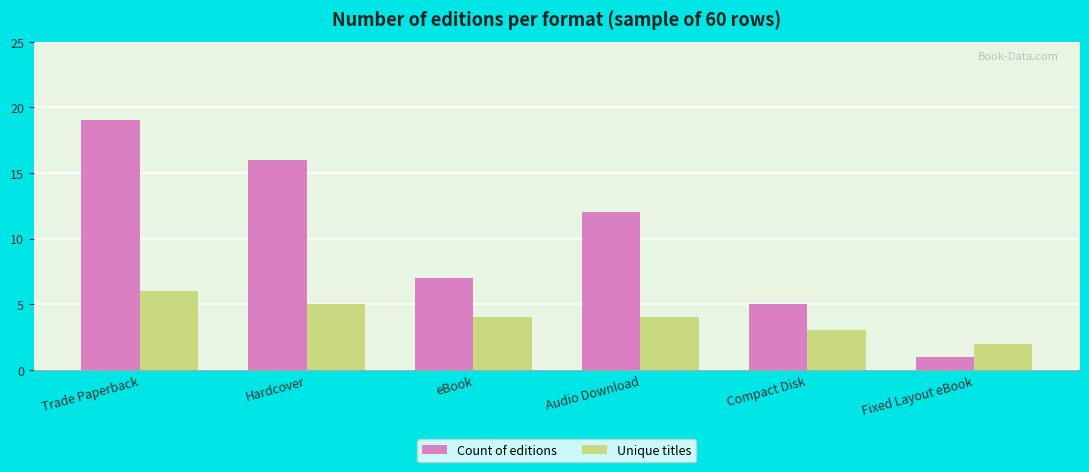

Is it true that Count of editions equals 12 at Audio Download?

True